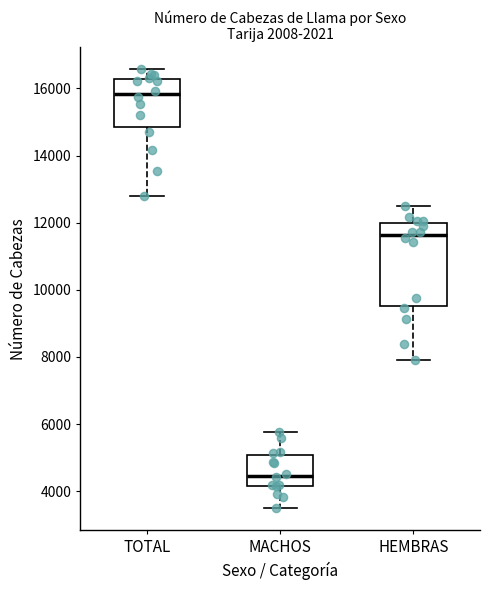

Where is the lower edge of the box for TOTAL on the y-axis? The values are not printed on the chart, so give them approximately, as read against the axis.

14800